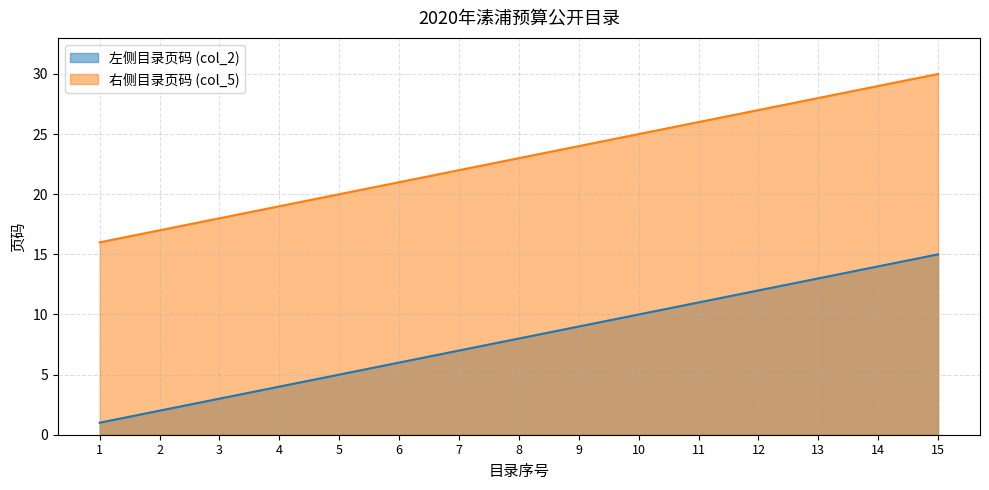

Where is col_2_pages nearest to the value 8?

8